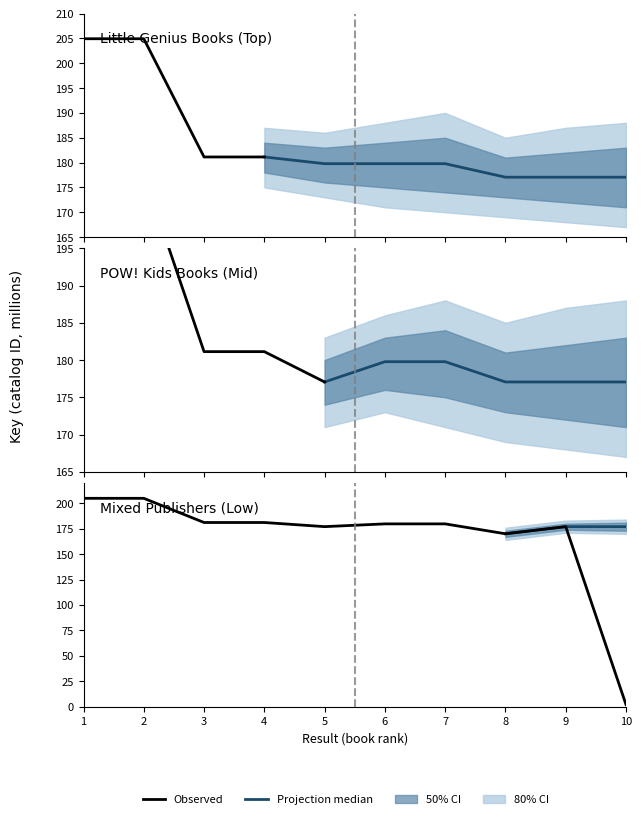

Rank the categories by value from lowest to highest.

10, 8, 5, 9, 6, 7, 3, 4, 1, 2